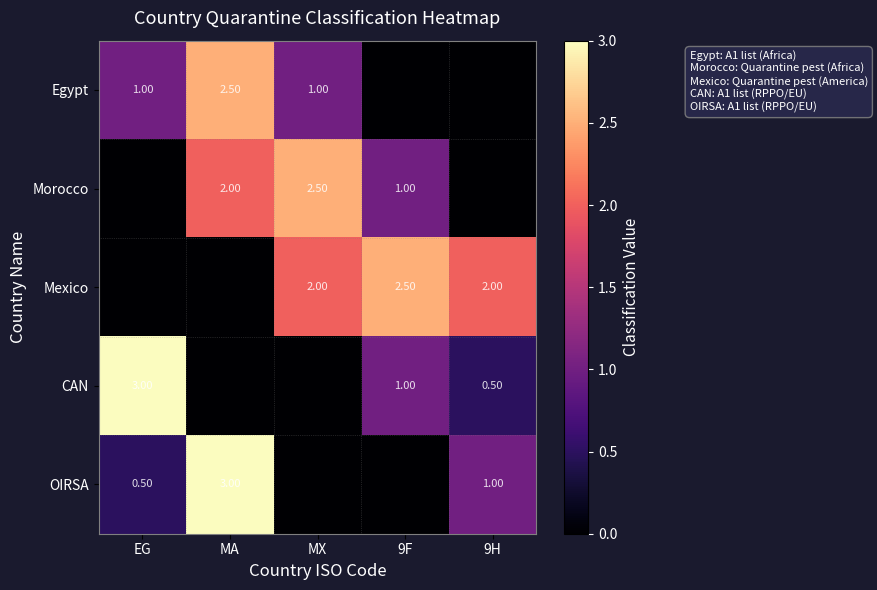

Rank the series at 9H from highest to lowest value.

Mexico, OIRSA, CAN, Egypt, Morocco